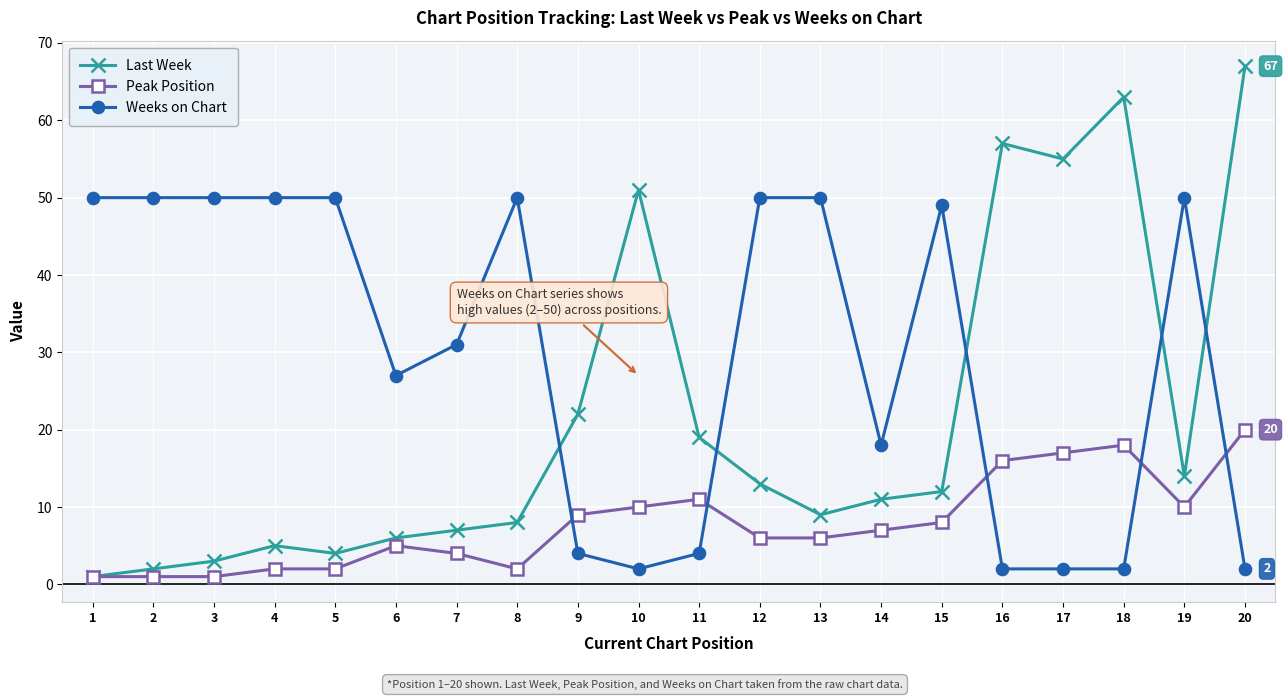

What is the maximum value for Last Week?

67